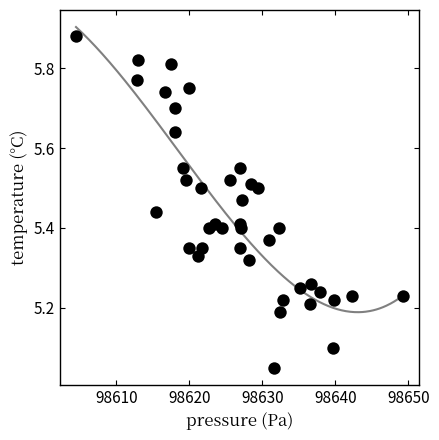

What is the range of Y values (max minus min)?

0.8